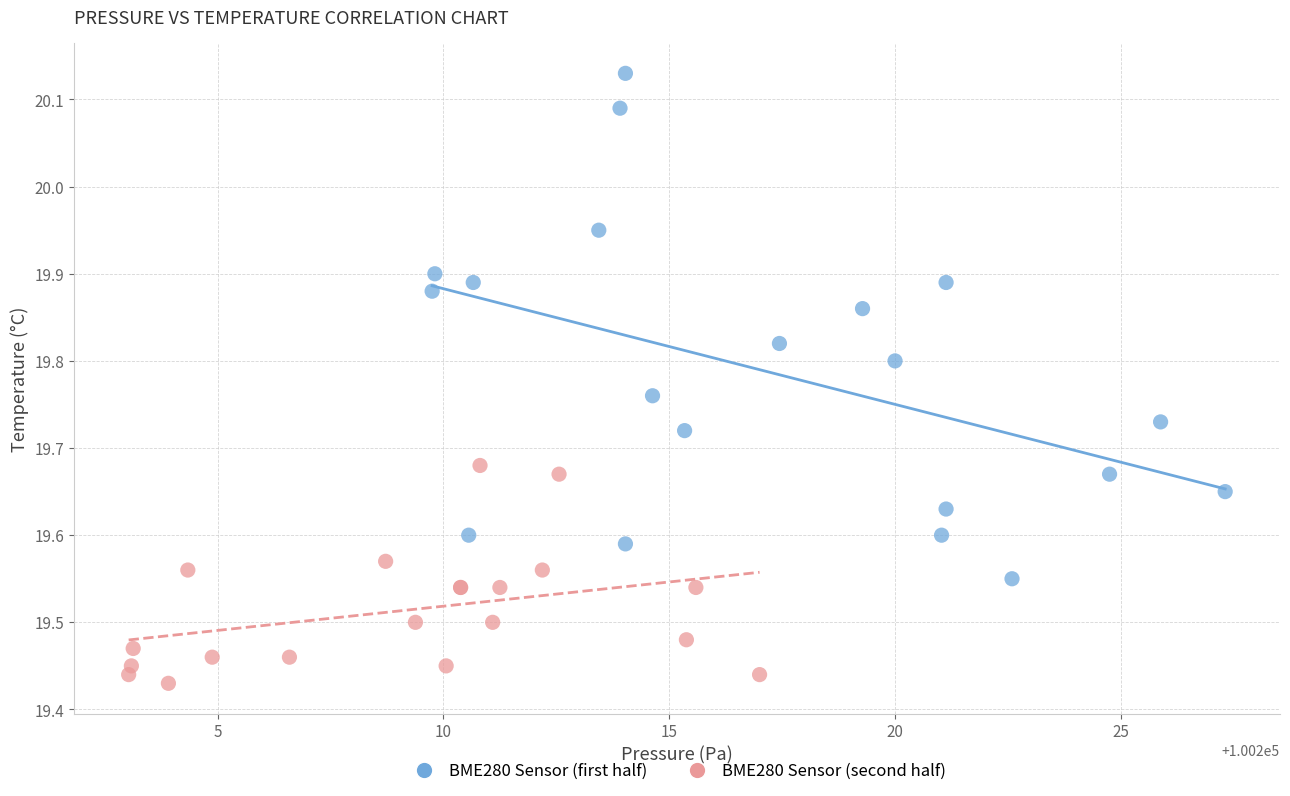

Which series has the largest Y range (max minus min)?

BME280 Sensor (first half)